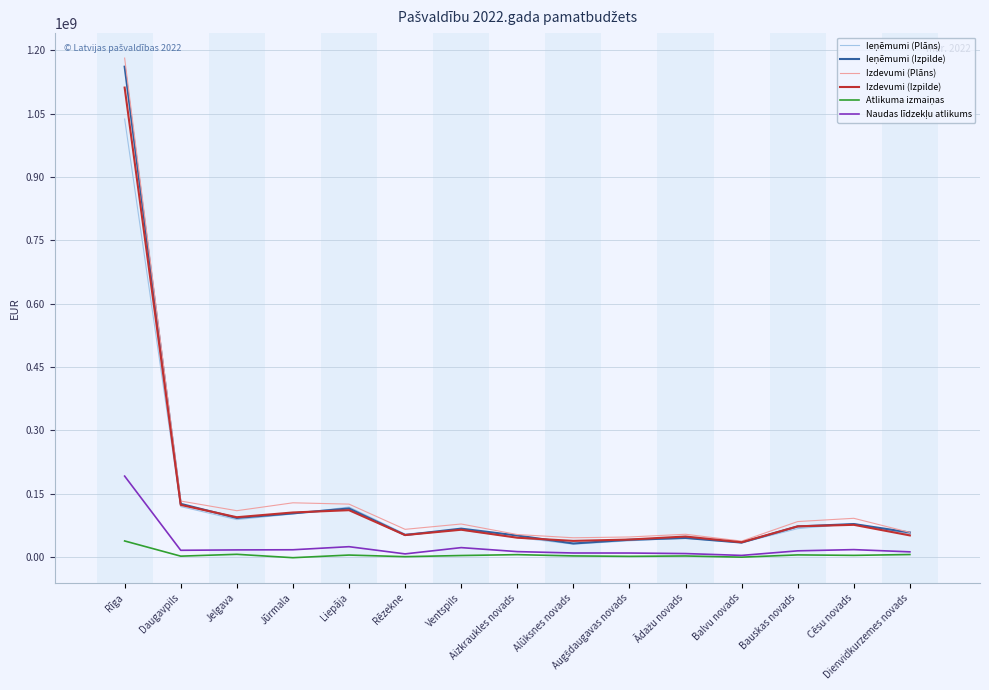

What is the greatest value displayed?

1181892203